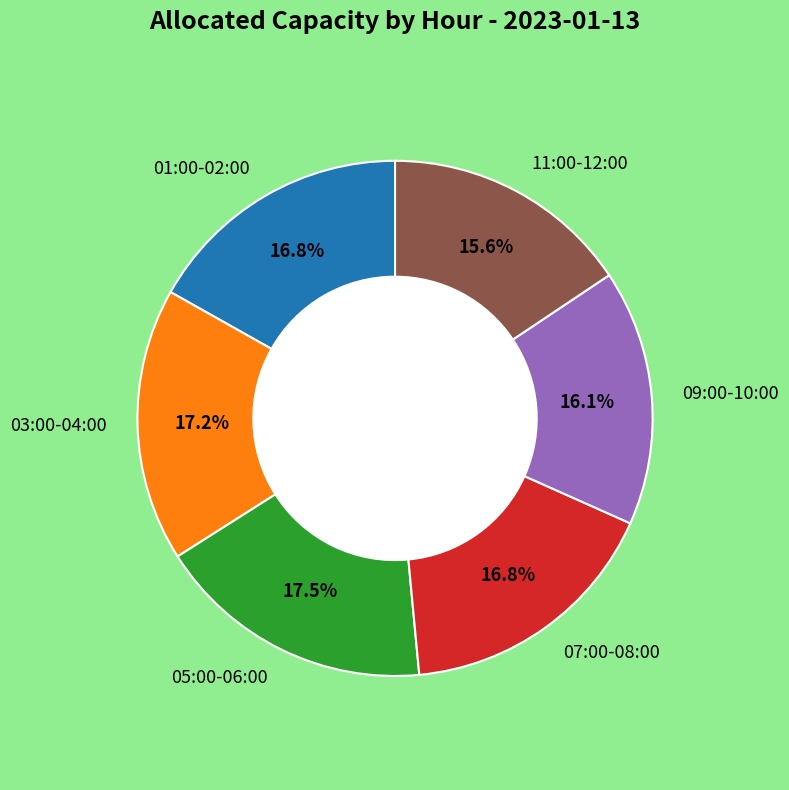

Is the sum of 03:00-04:00 and 05:00-06:00 greater than half?

No